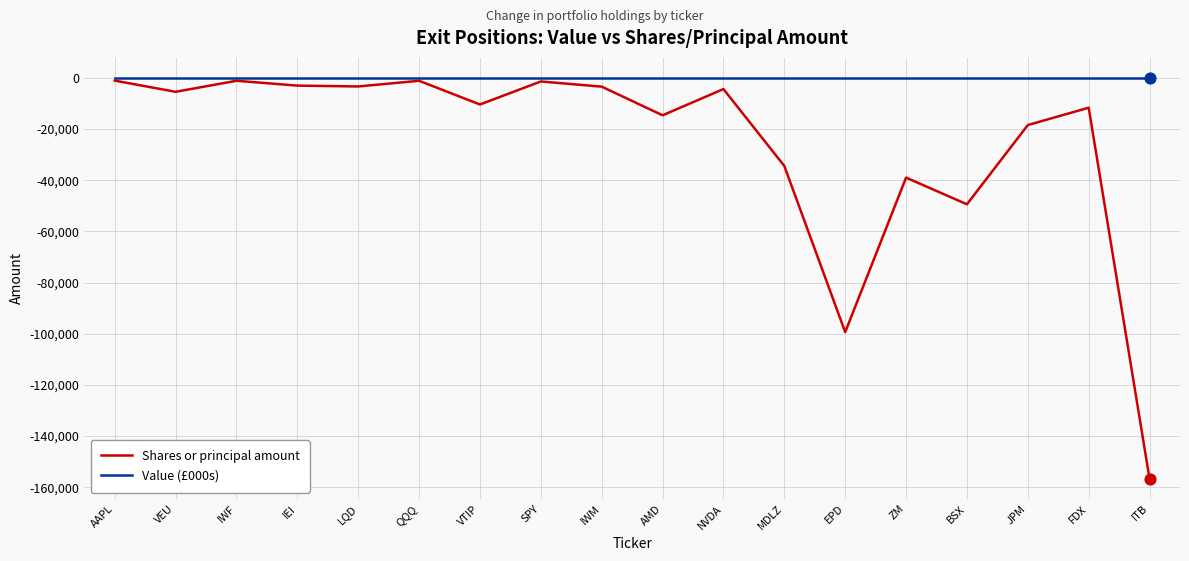

Which series has the largest total across all categories?

Value (£000s)